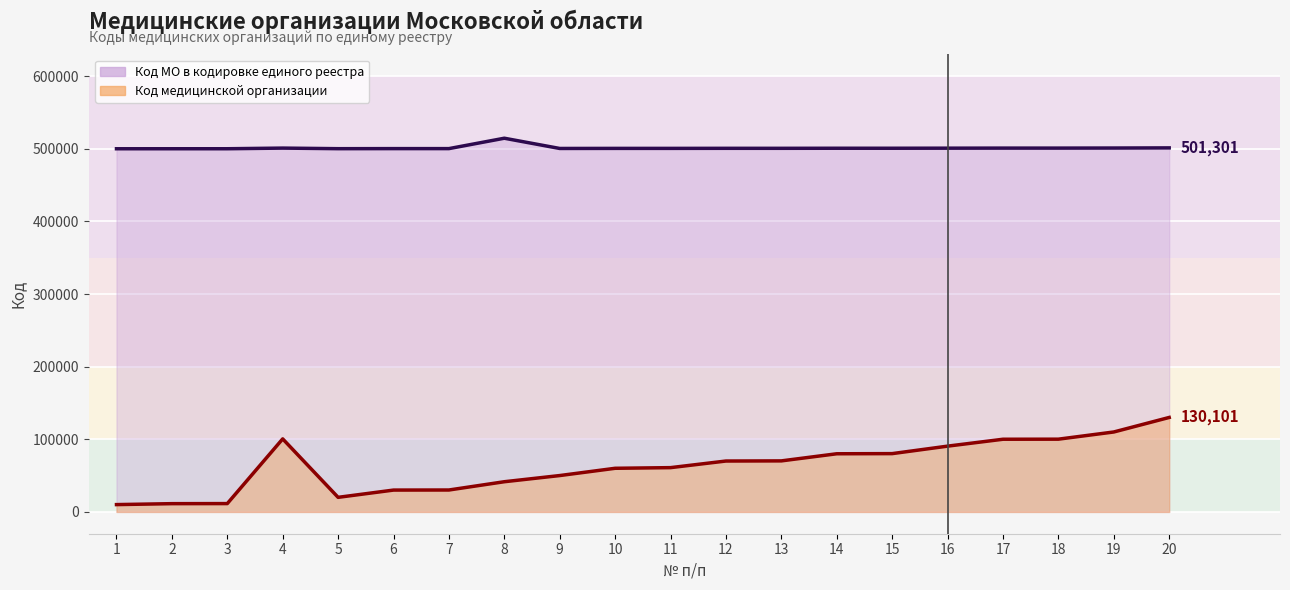

Is the value of Код медицинской организации at 1 greater than the value of Код МО в кодировке единого реестра at 8?

No